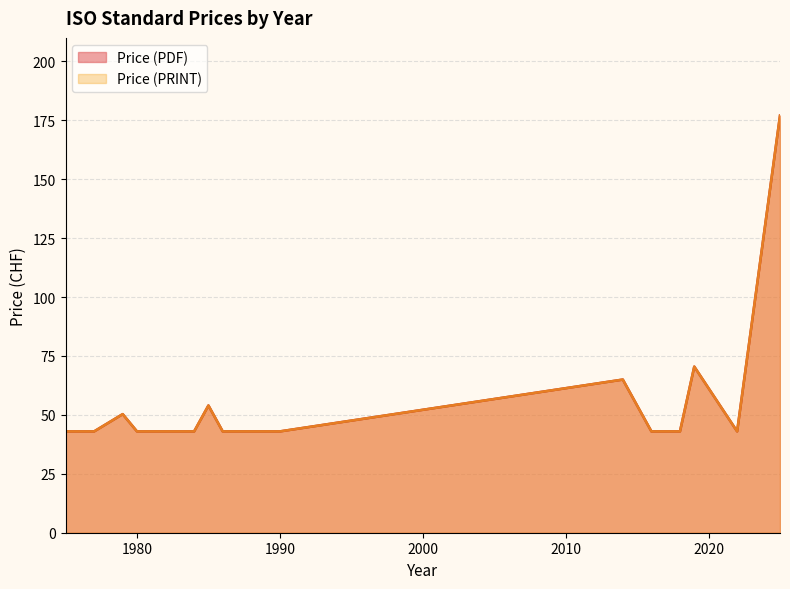

What is the average value of the Price (PDF) series?

54